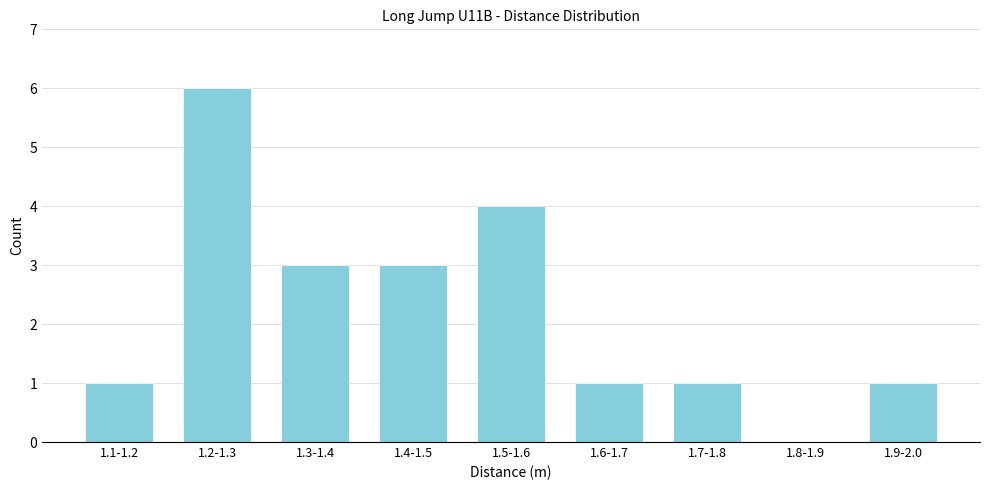

Reading left to right, what are all the values shown in this chart?

1.1-1.2=1	1.2-1.3=6	1.3-1.4=3	1.4-1.5=3	1.5-1.6=4	1.6-1.7=1	1.7-1.8=1	1.8-1.9=0	1.9-2.0=1